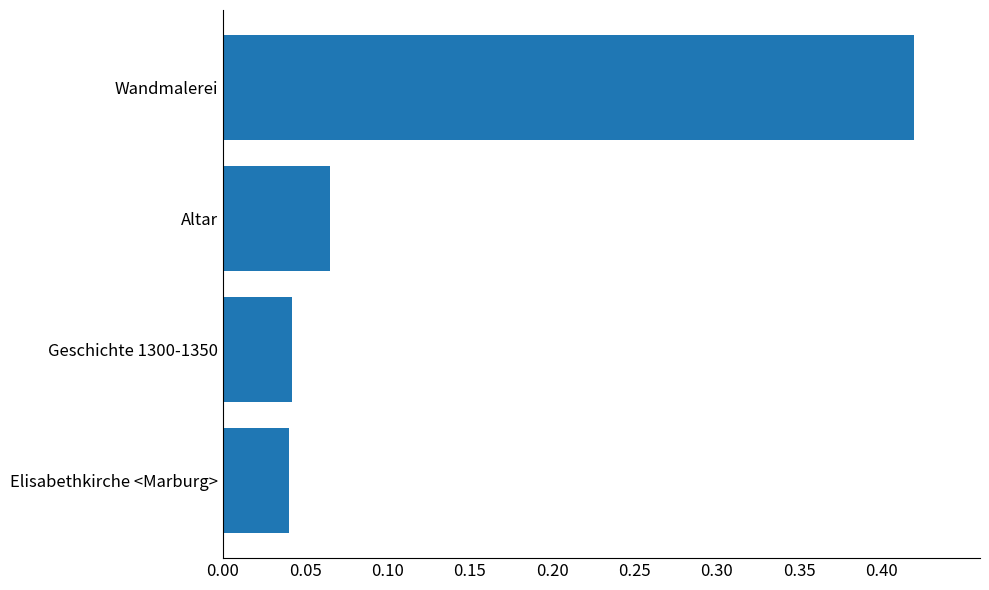

What is the change in value from Elisabethkirche <Marburg> to Wandmalerei?

+0.4